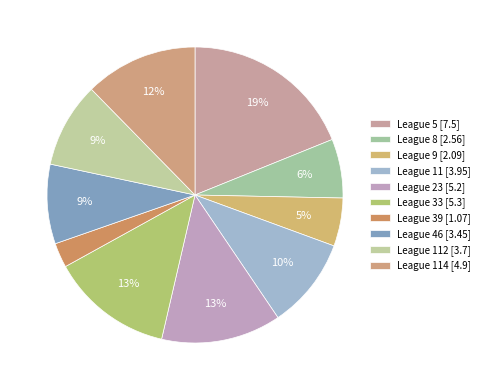

What is the smallest slice in the pie chart?

39